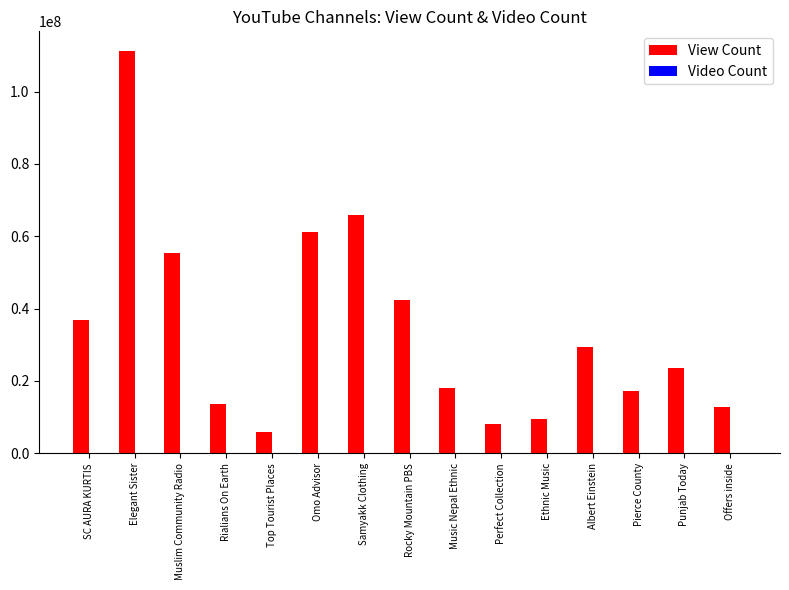

Count the number of data series in this chart.

2